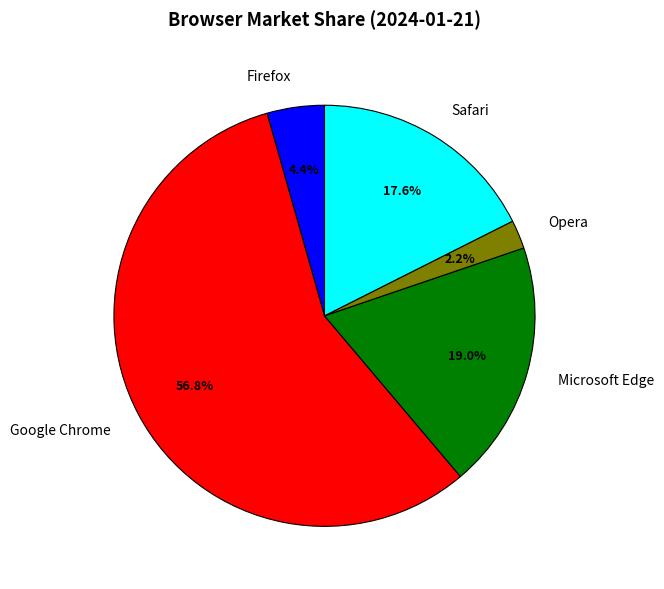

How many segments does this pie chart have?

5